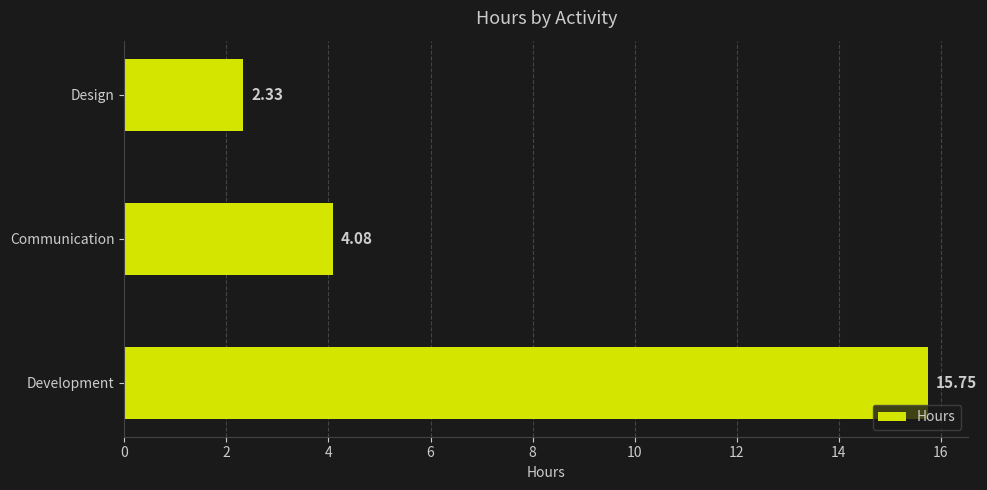

What is the difference between the maximum and minimum values?

13.4